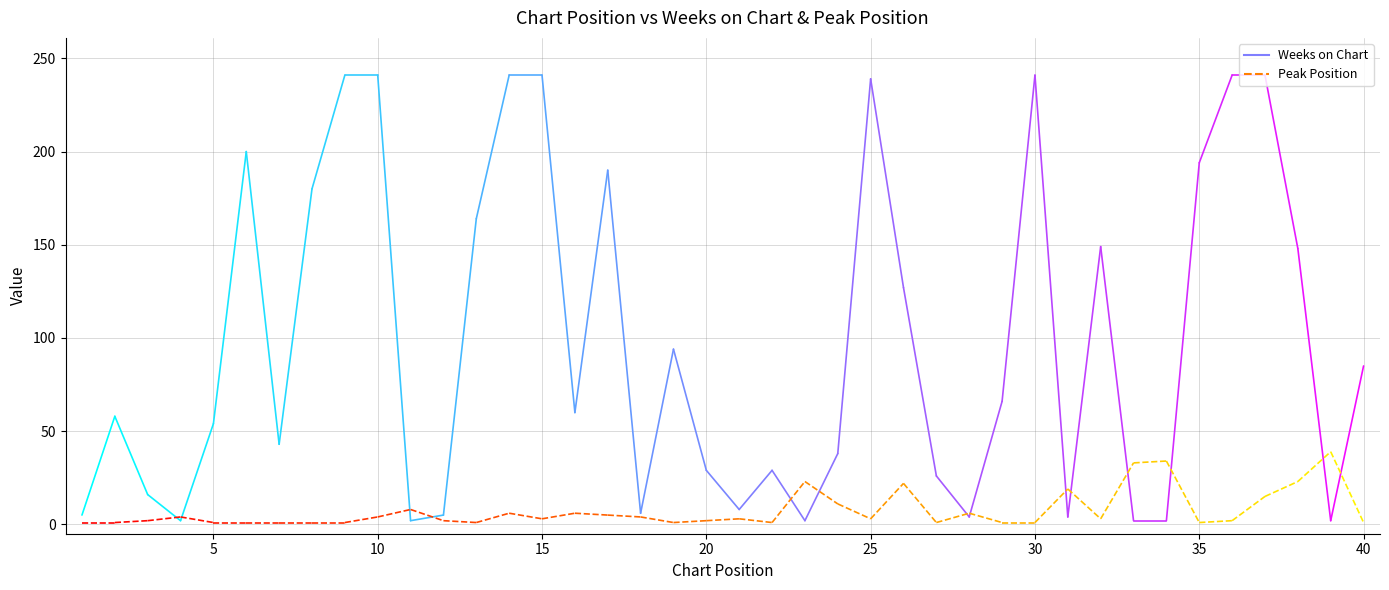

How many intersections are there between Weeks on Chart and Peak Position?

14